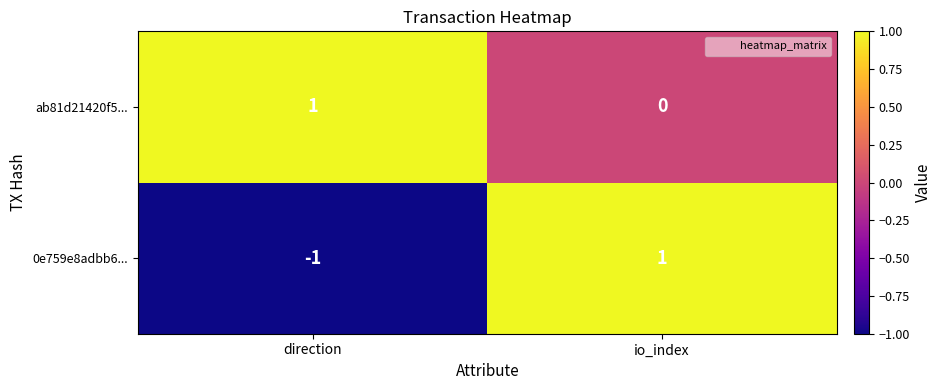

Which series has the largest range (max minus min)?

0e759e8adbb6...